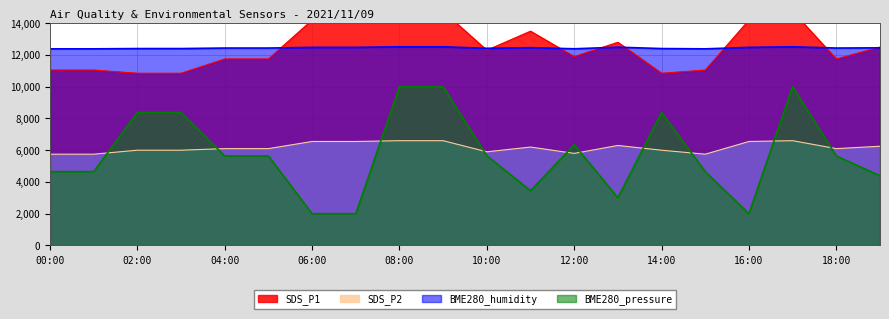

Rank the series by their maximum value, from highest to lowest.

SDS_P1, BME280_humidity, BME280_pressure, SDS_P2